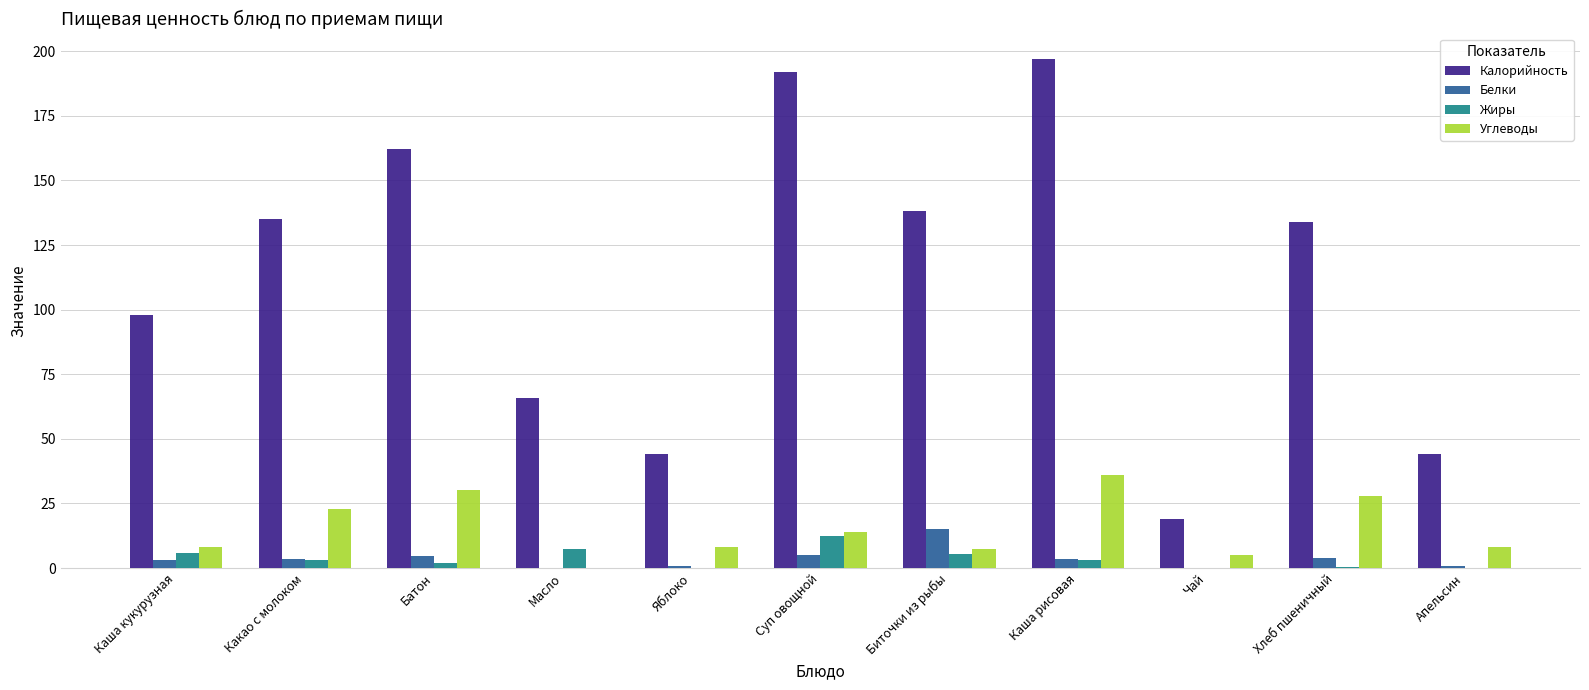

What is the sum of all Белки values?

41.3